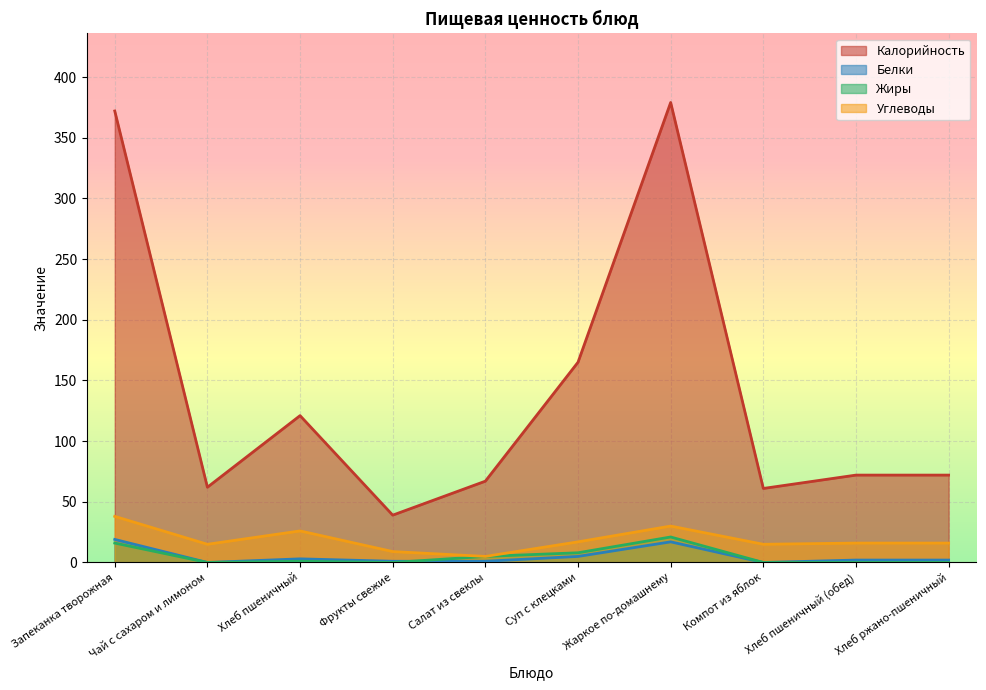

True or false: Калорийность and Углеводы intersect in this chart.

False